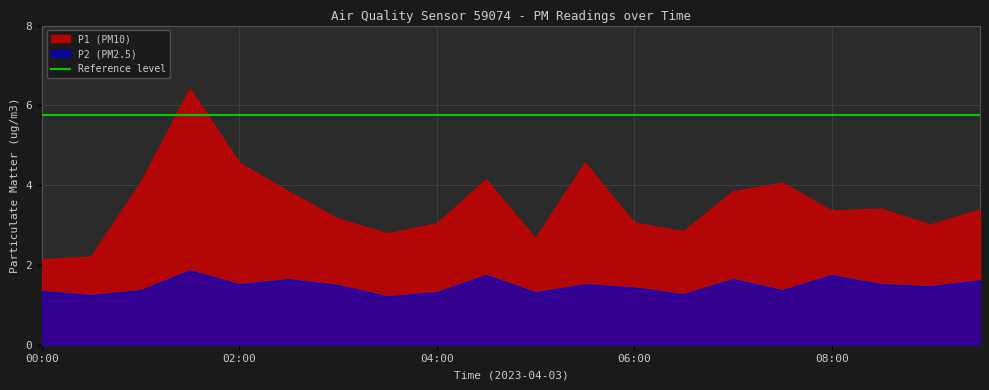

What is the label of the 15th point from the left?

07:00